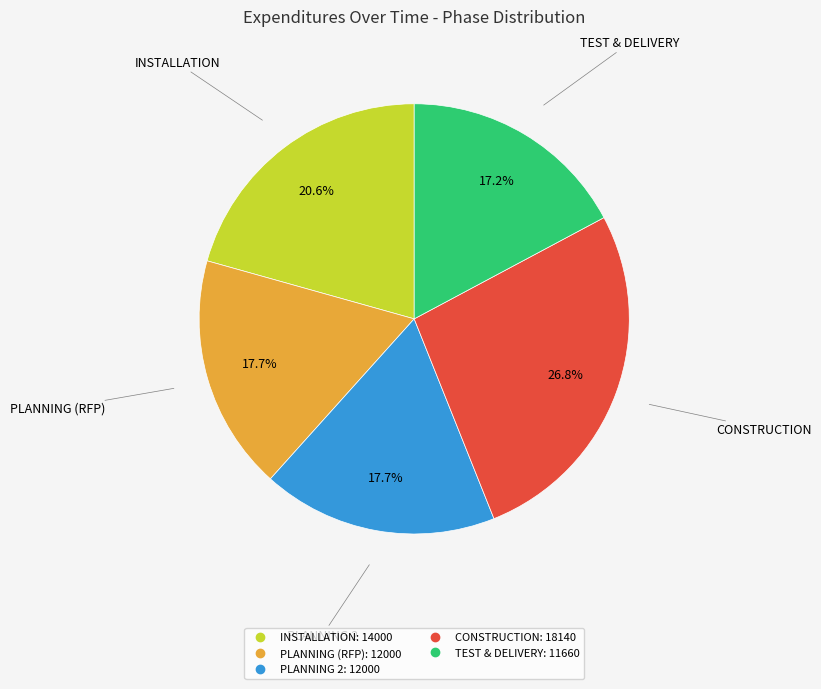

Which slice is the smallest?

TEST & DELIVERY